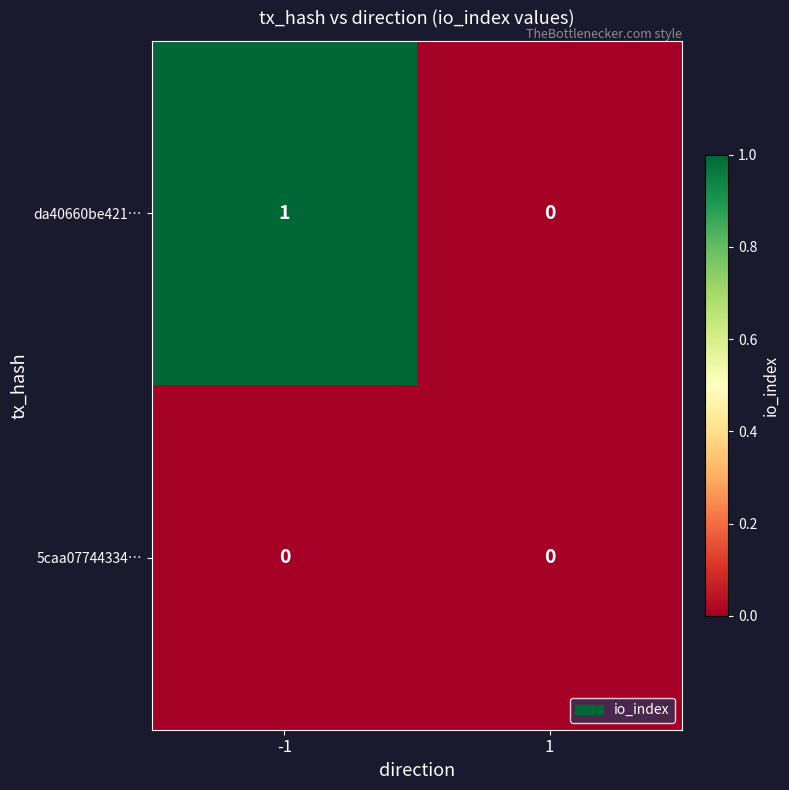

What is the difference between the highest and lowest values at -1?

1